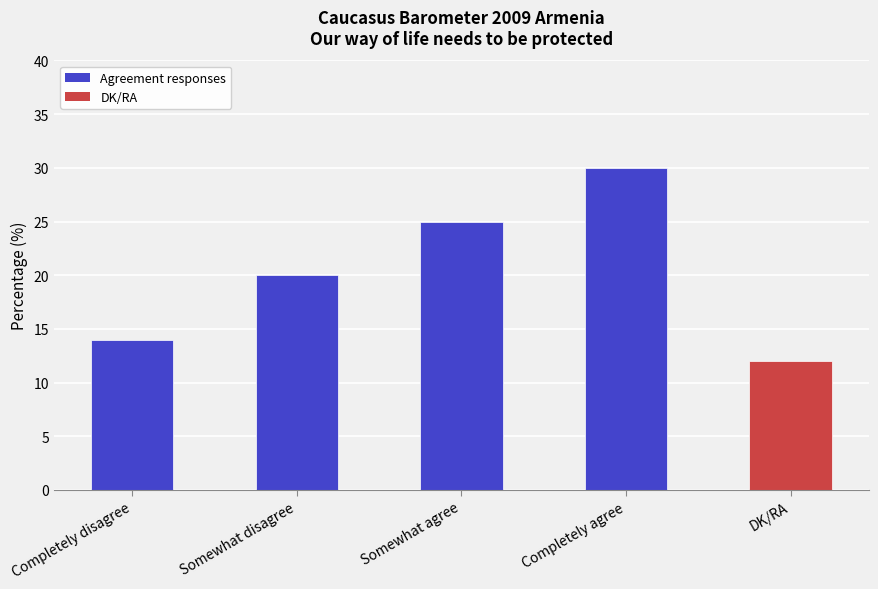

True or false: the data shows 8 at Completely agree.

False